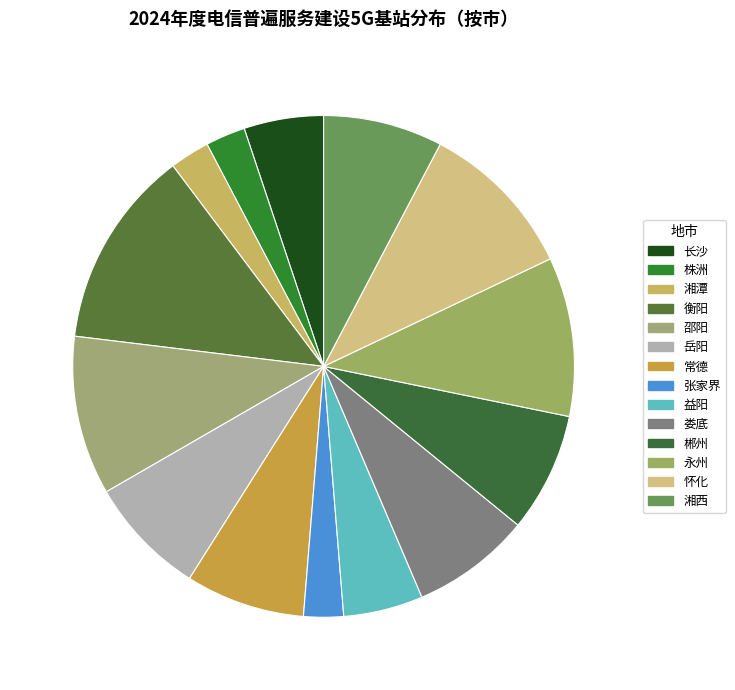

Which category has the biggest portion of the pie?

衡阳